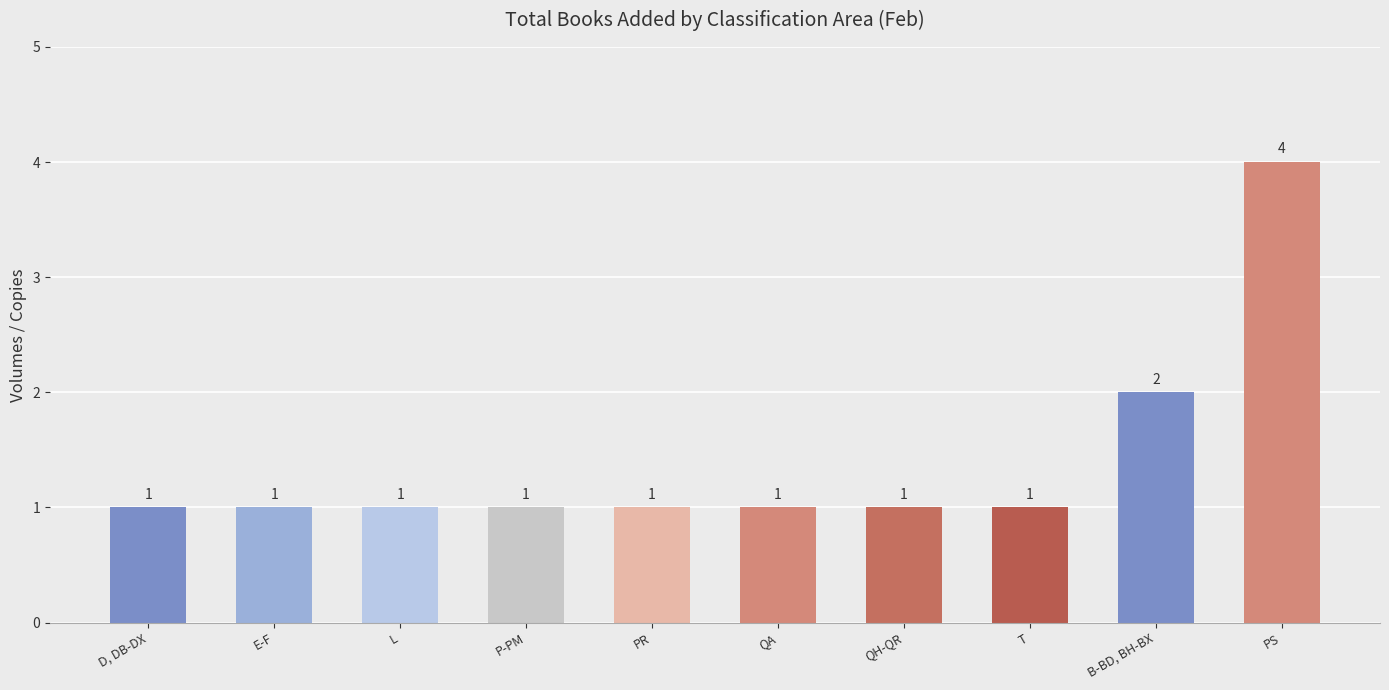

What is the minimum value shown in the chart?

1